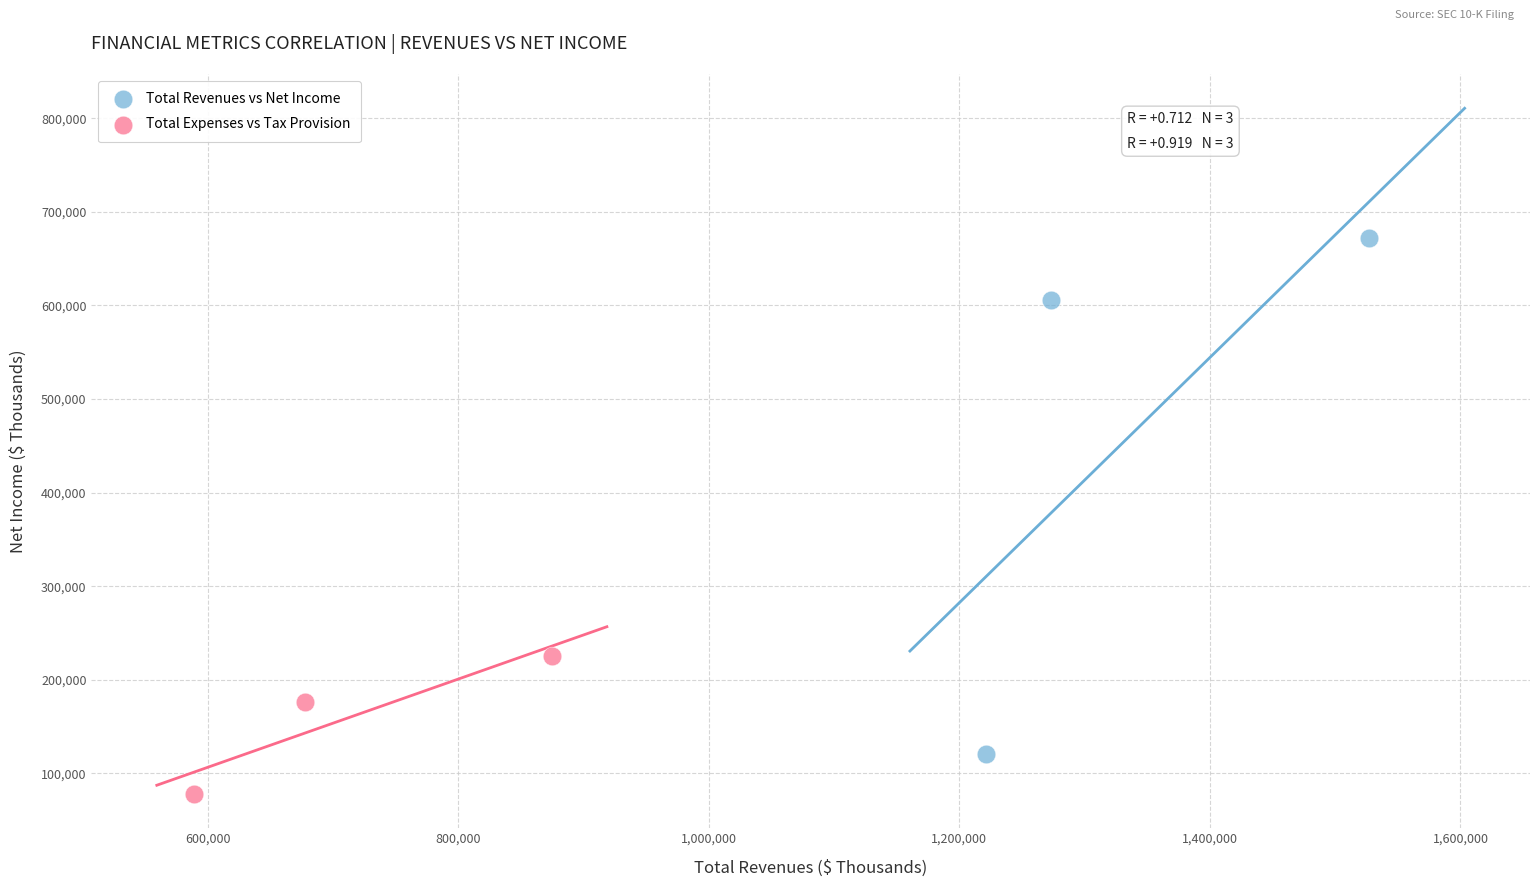

Which series has the largest Y range (max minus min)?

Total Revenues vs Net Income